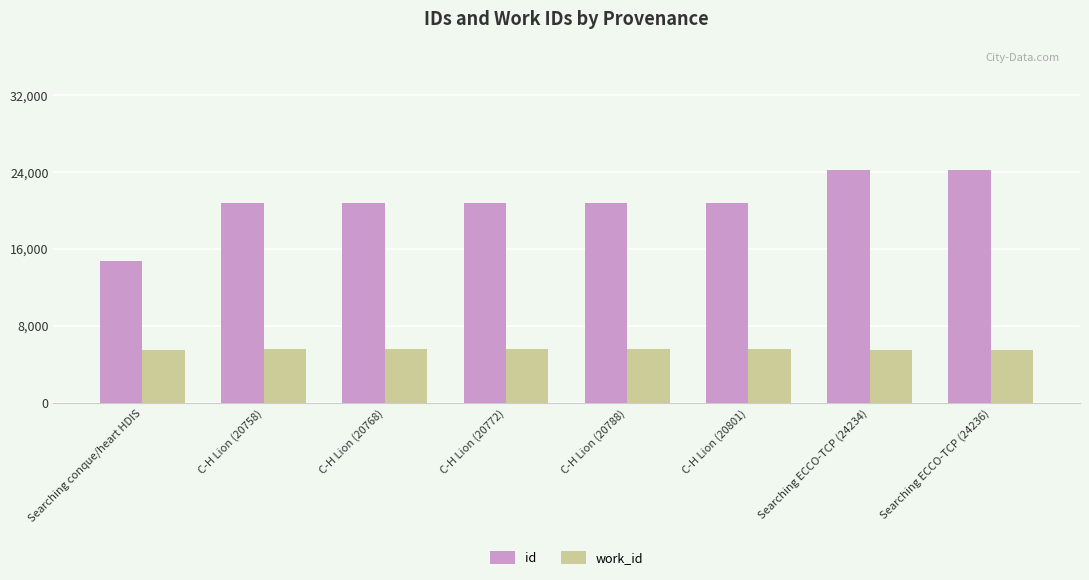

What is the smallest value displayed?

5507